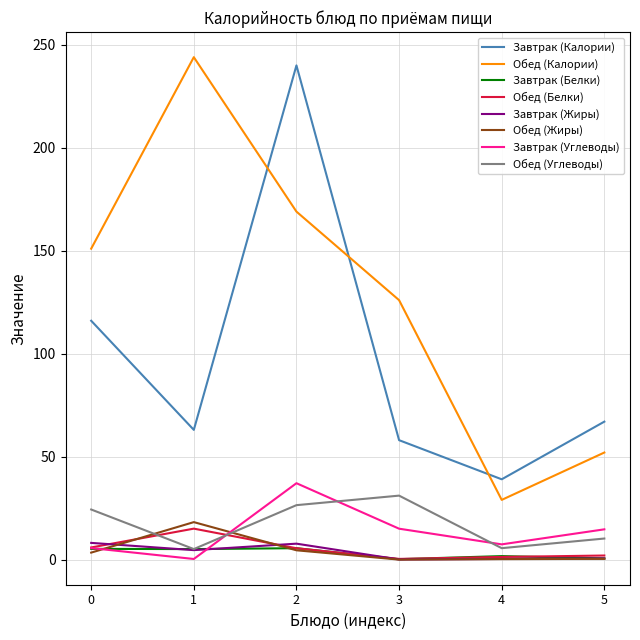

How many lines are shown in the chart?

8